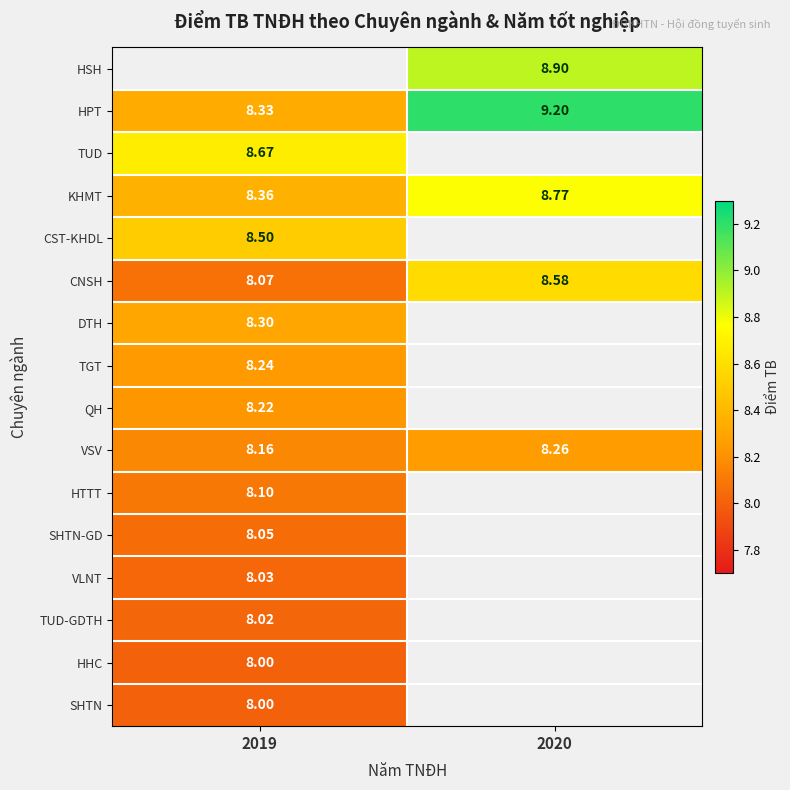

Is the value of KHMT at 2020 greater than the value of TUD at 2019?

Yes